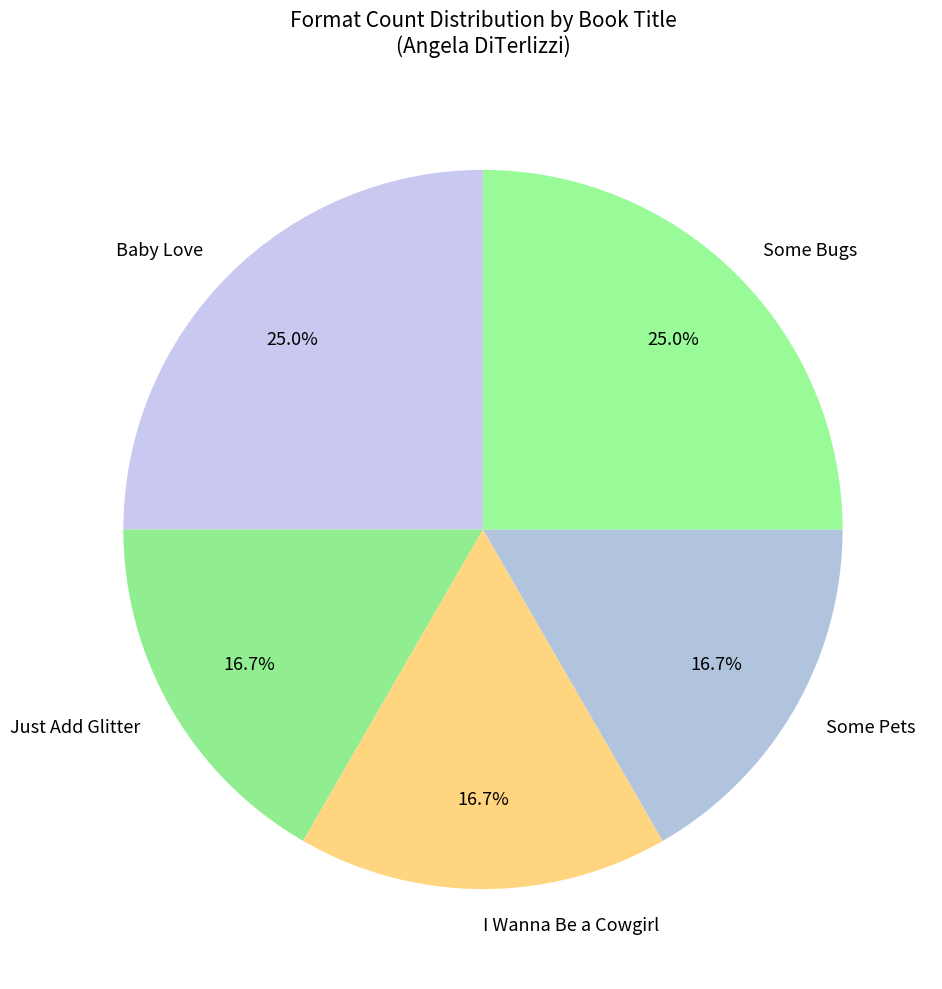

How many segments does this pie chart have?

5